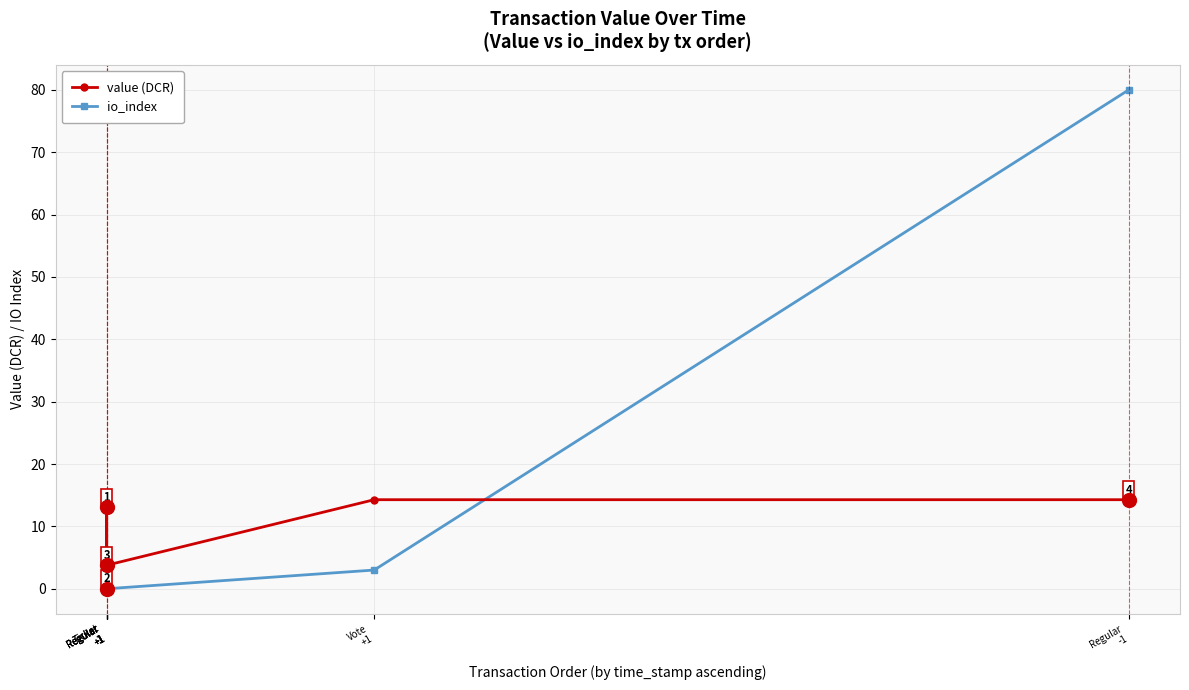

How many values in the io_index series are below 1?

3